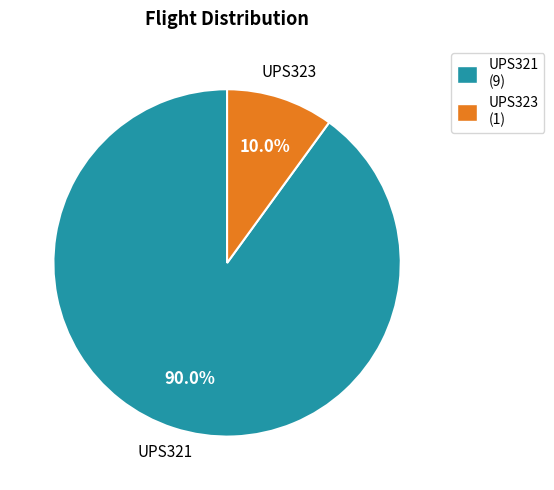

Do UPS321 and UPS323 together represent more than half of the pie?

Yes